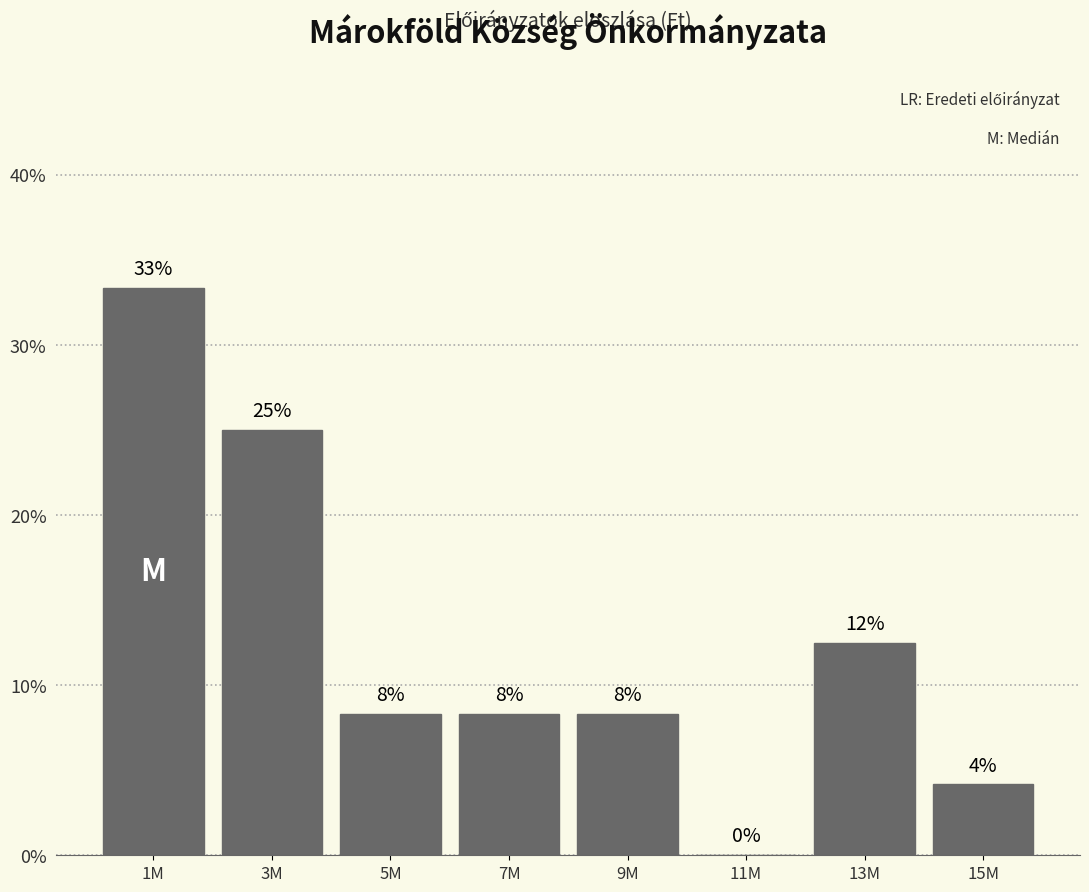

Are the bars horizontal?

No